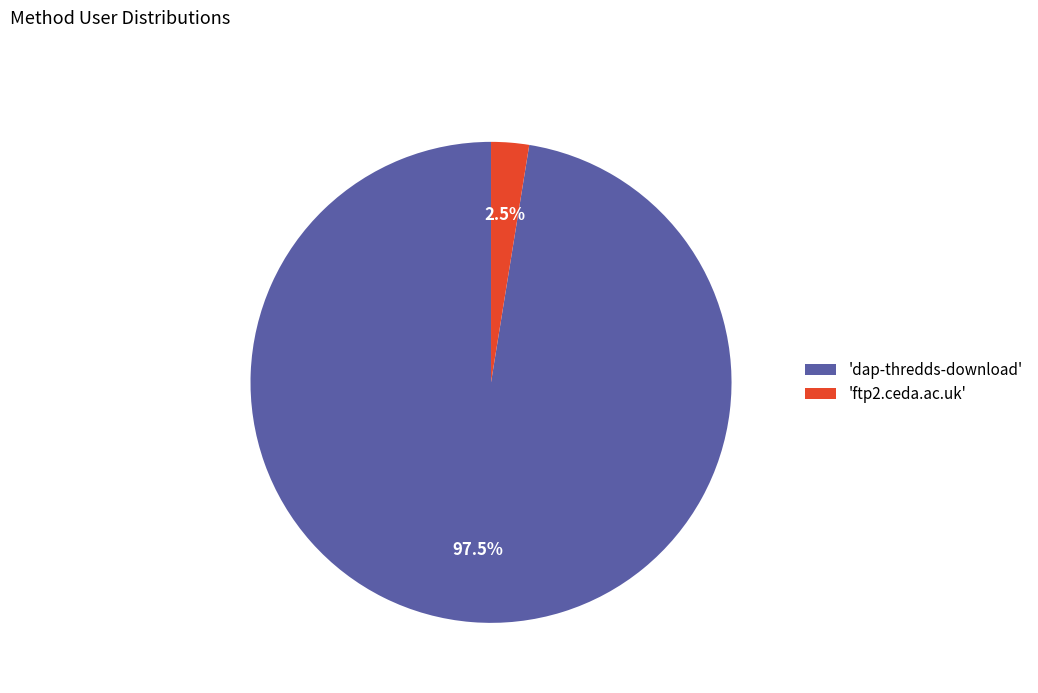

What percentage is NOT represented by 'dap-thredds-download'?

2.5%